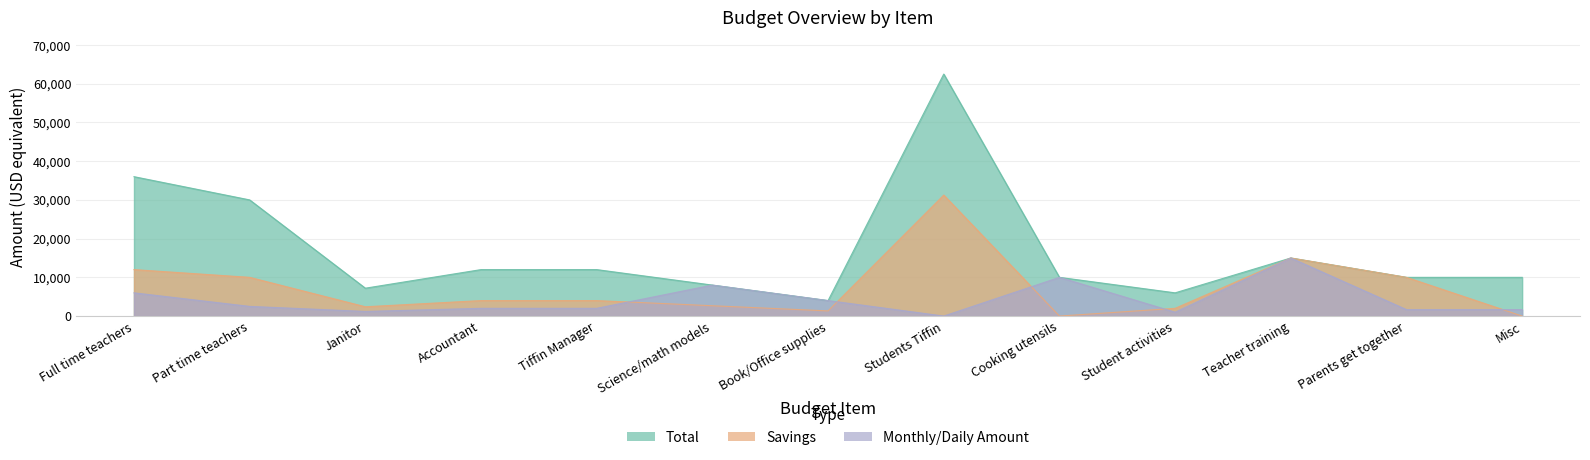

True or false: Savings has more than 1 interior local peaks.

True